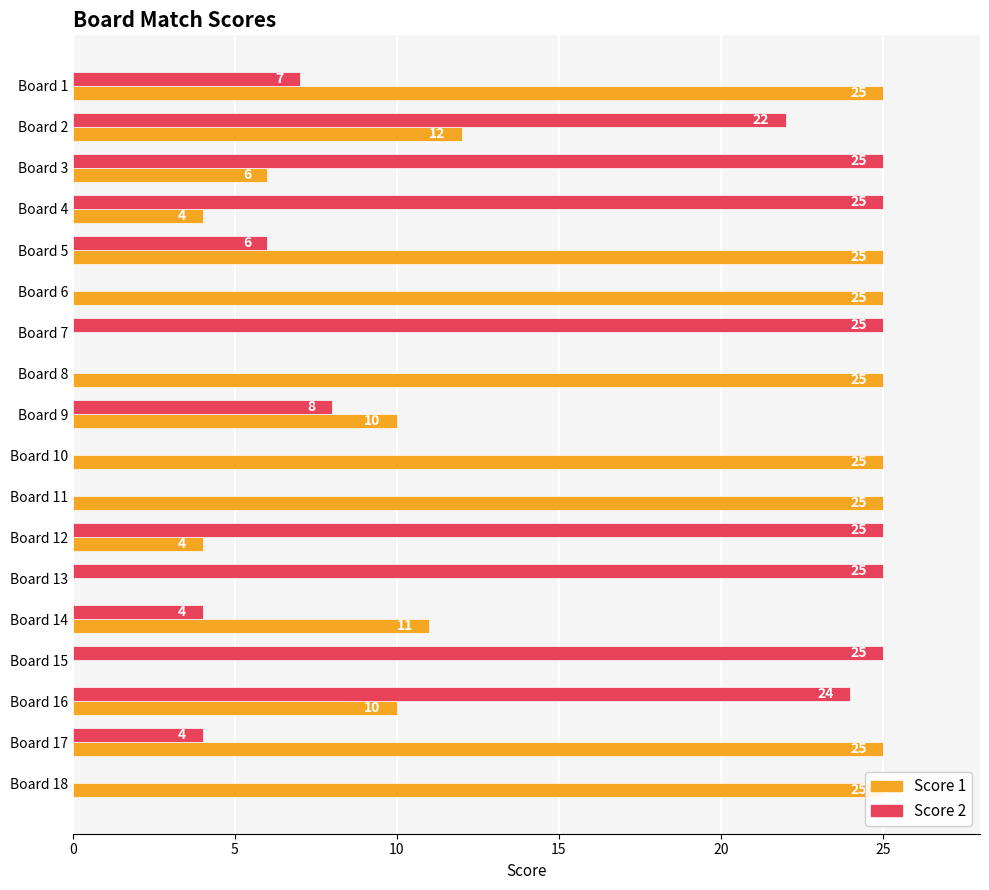

What are all the series names shown in the legend?

Score 1, Score 2